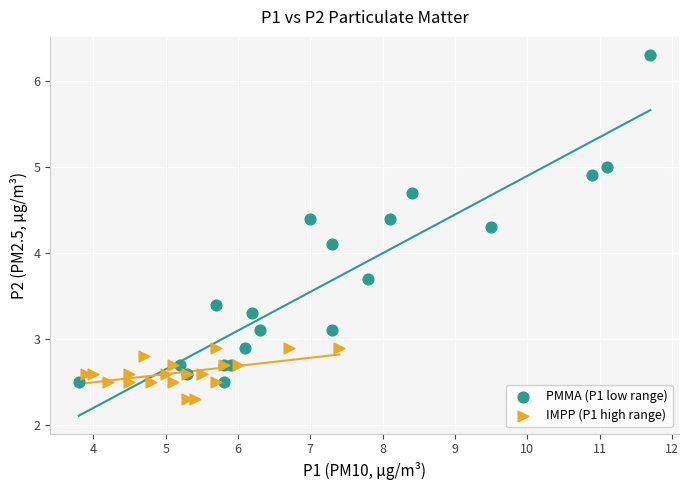

Which series has the largest Y range (max minus min)?

PMMA (P1 low range)